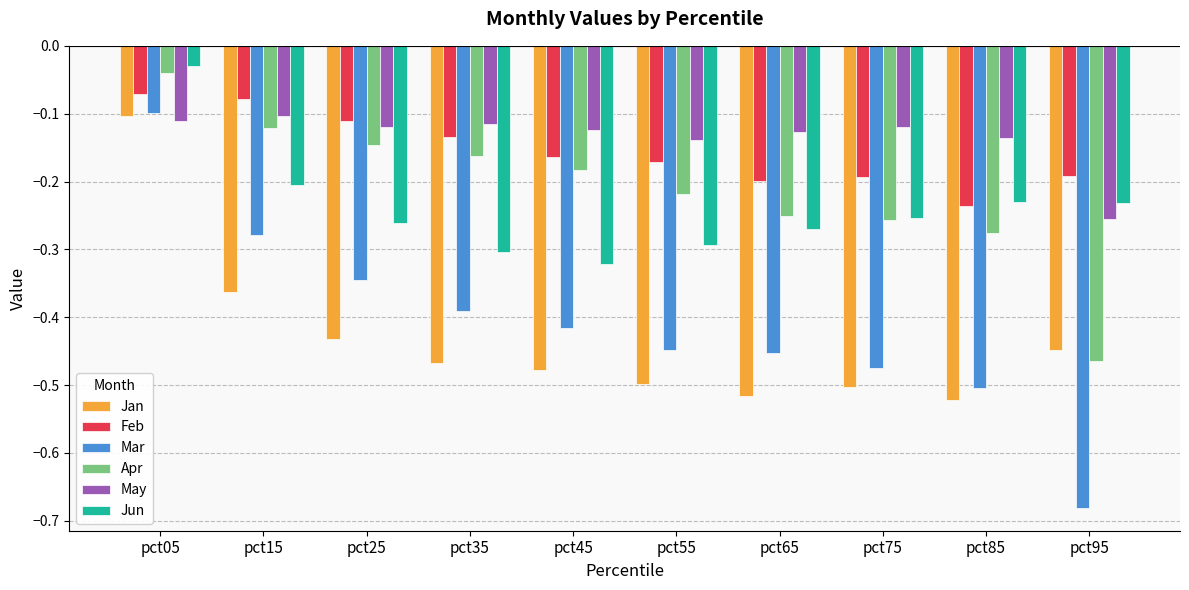

Which series has the widest spread of values?

Mar